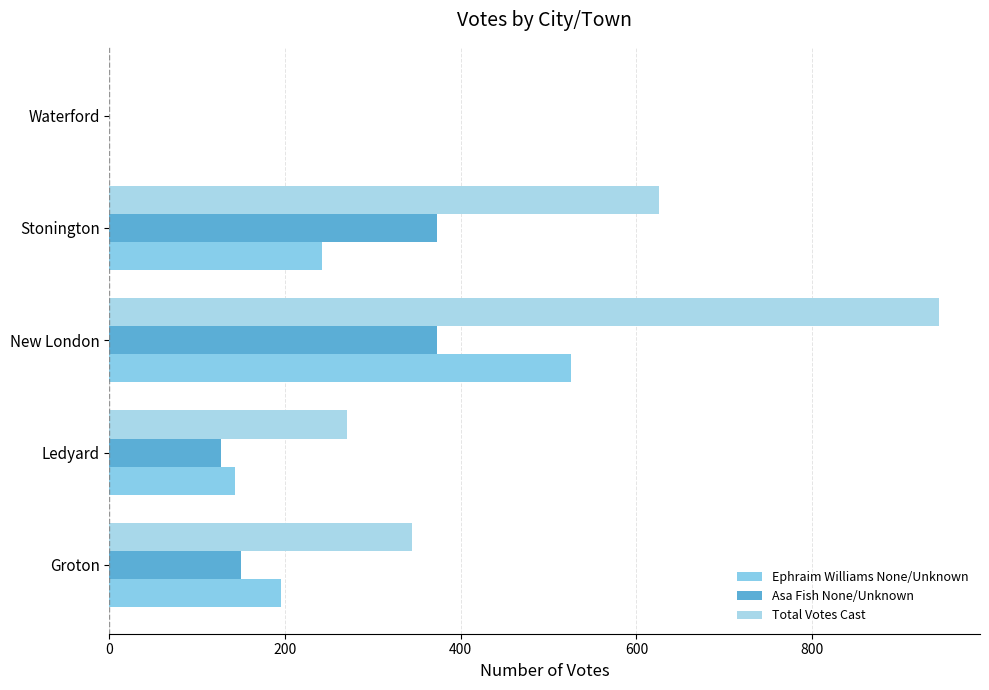

How many data points does each series have?

5